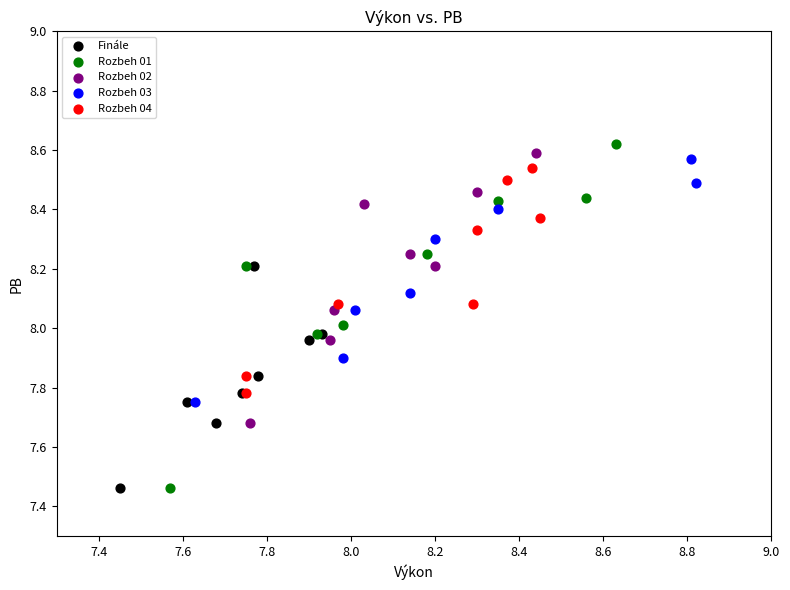

Which series contains the highest Y value?

Rozbeh 01